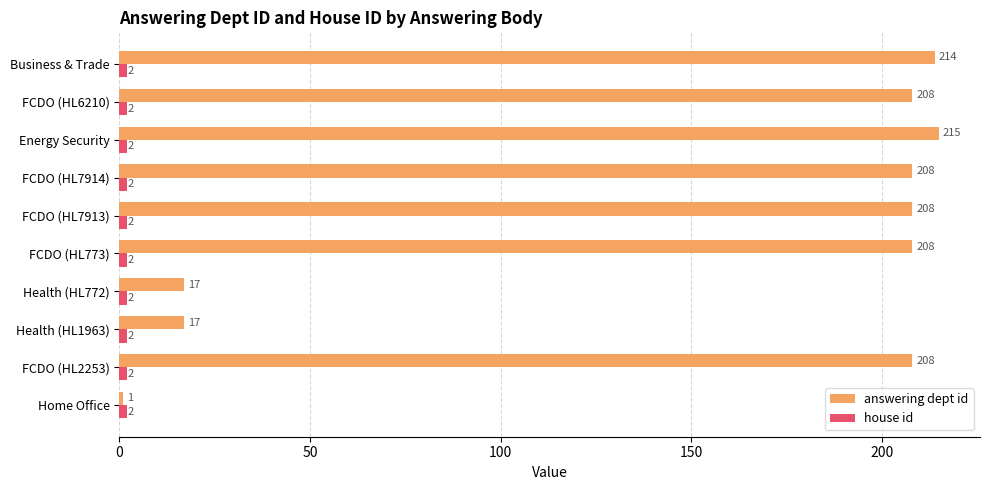

What is the difference between the maximum and second lowest values in the answering dept id series?

198